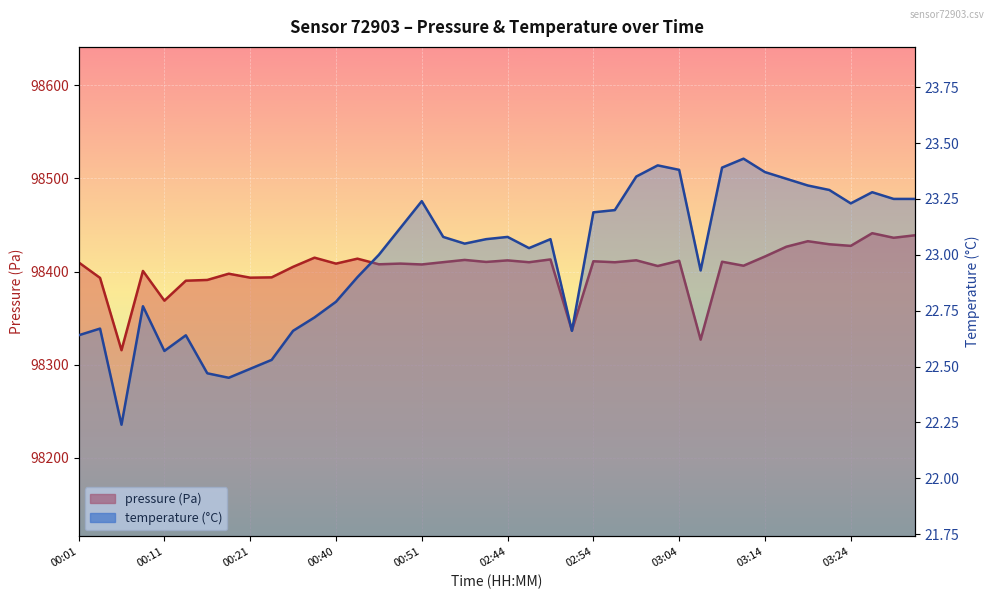

Is it true that pressure equals 98393.4 at 00:21?

True